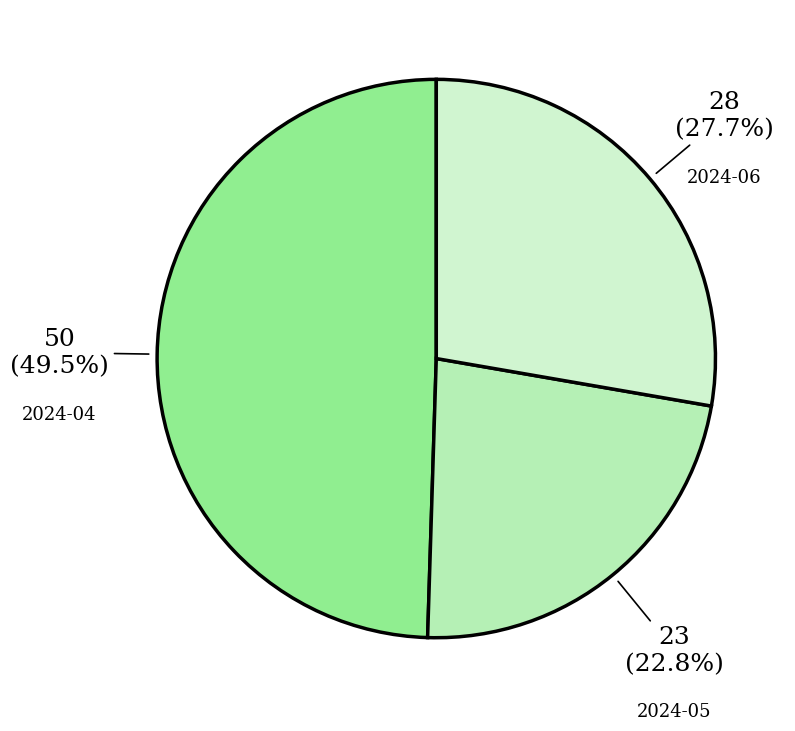

Is there a majority slice in this chart?

No